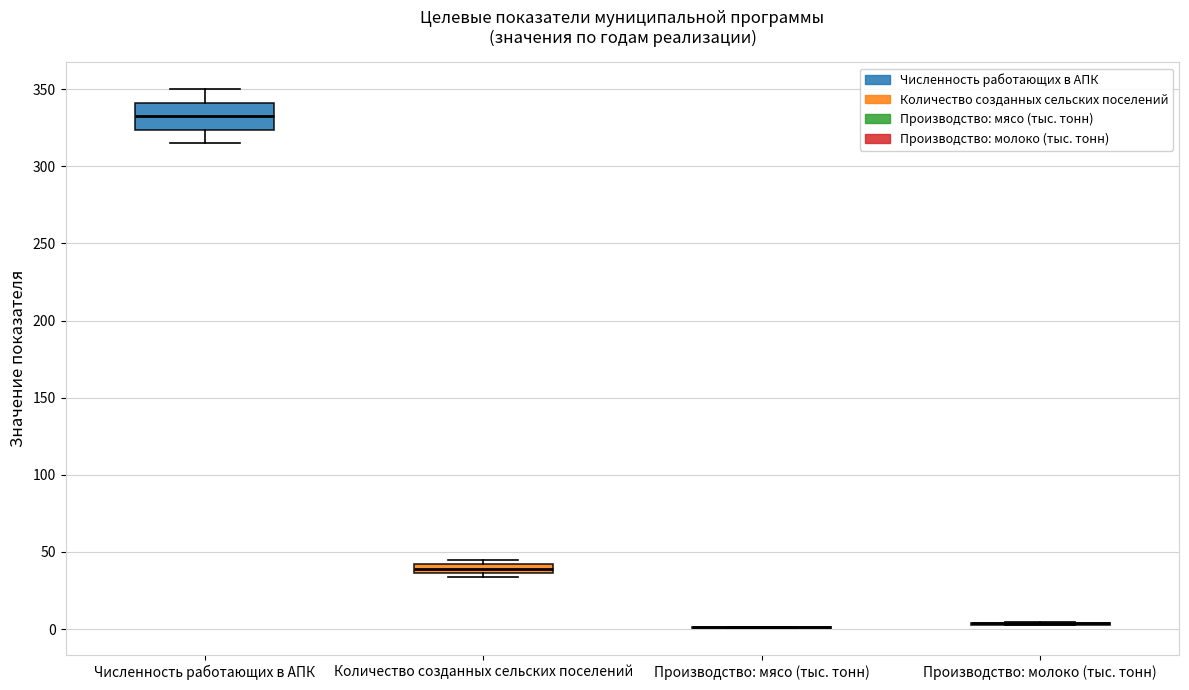

Where is the upper edge of the box for Численность работающих в АПК on the y-axis? The values are not printed on the chart, so give them approximately, as read against the axis.

340